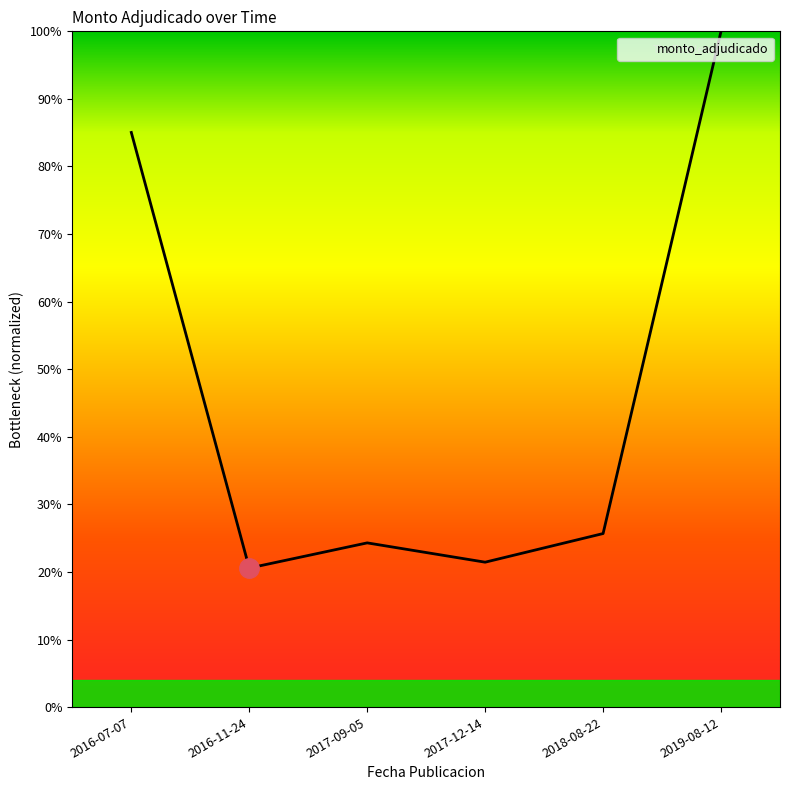

What position from the right is 2017-12-14?

3